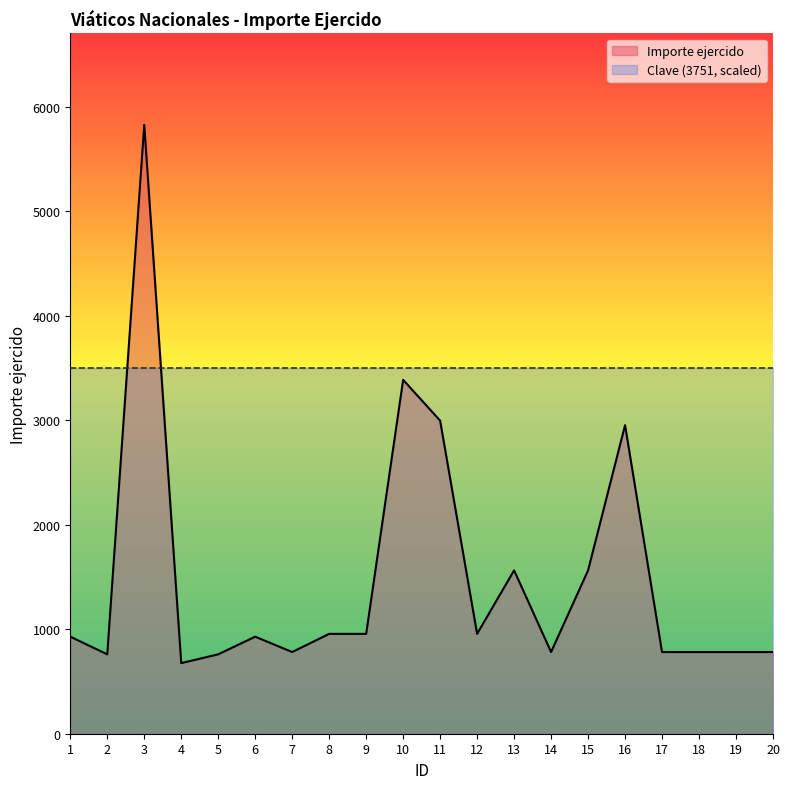

Where is the first local maximum?

3